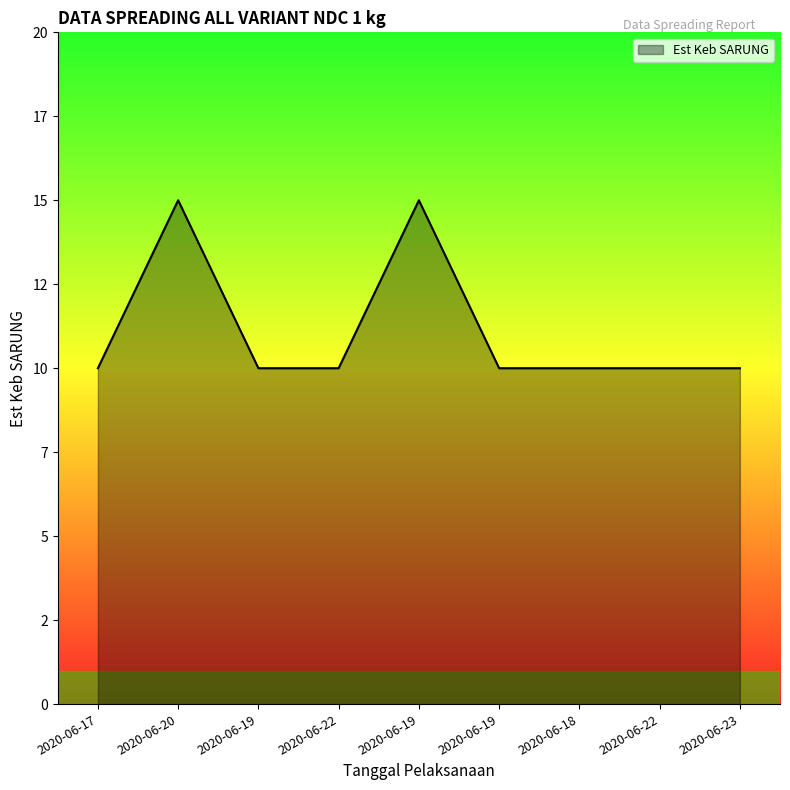

What is the maximum value shown in the chart?

15